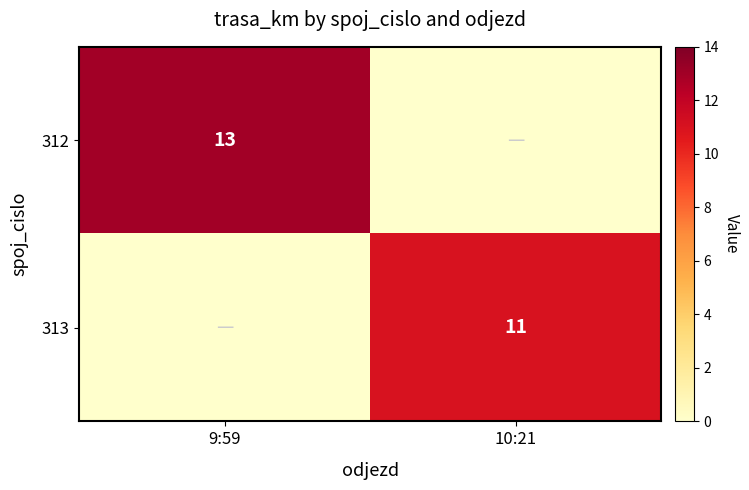

Is the value of 312 at 9:59 greater than the value of 313 at 10:21?

Yes